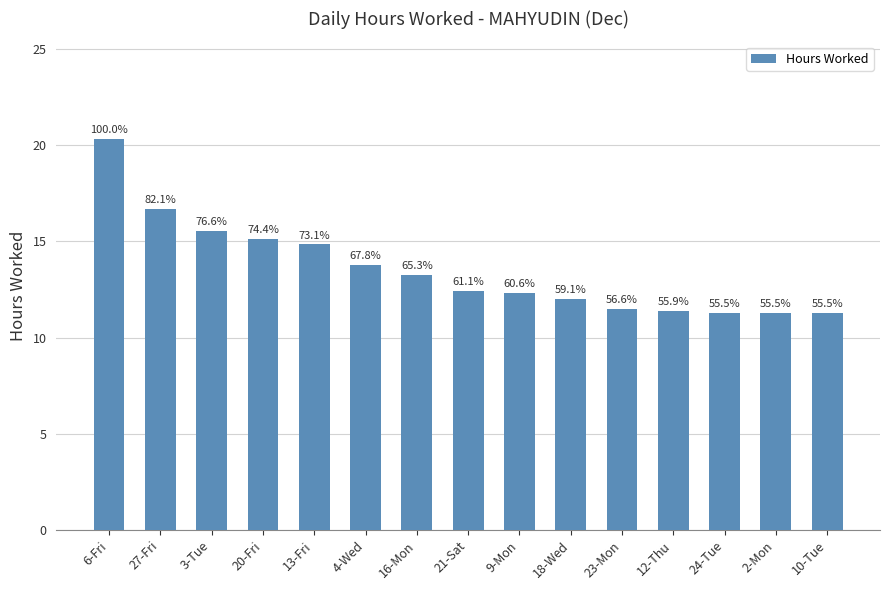

What is the change in value from 20-Fri to 12-Thu?

-3.8